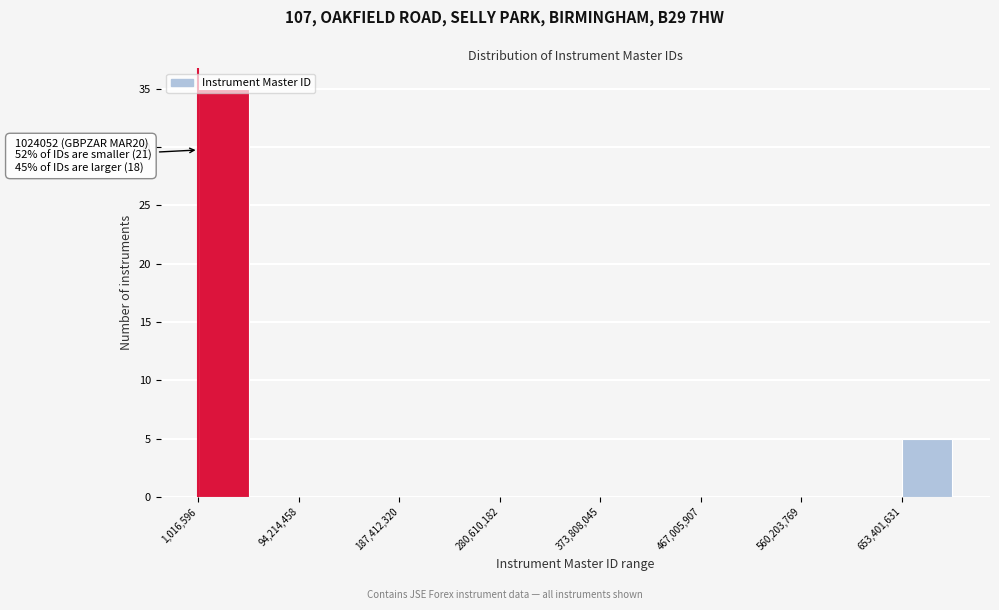

Which range on the x-axis has the tallest bar?

0 to 50000000